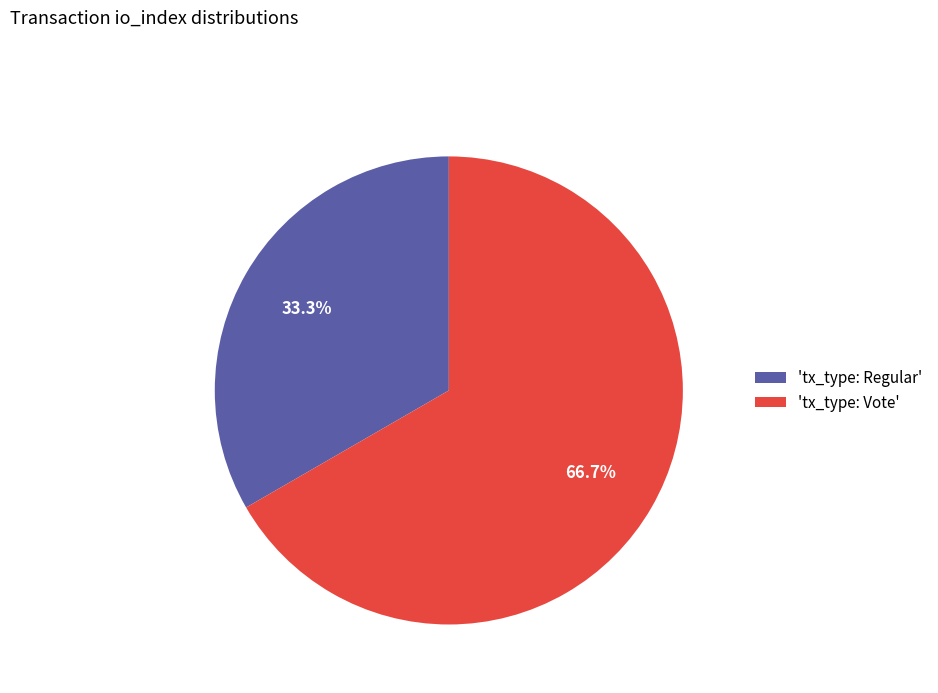

Is there any slice that represents more than half of the pie?

Yes